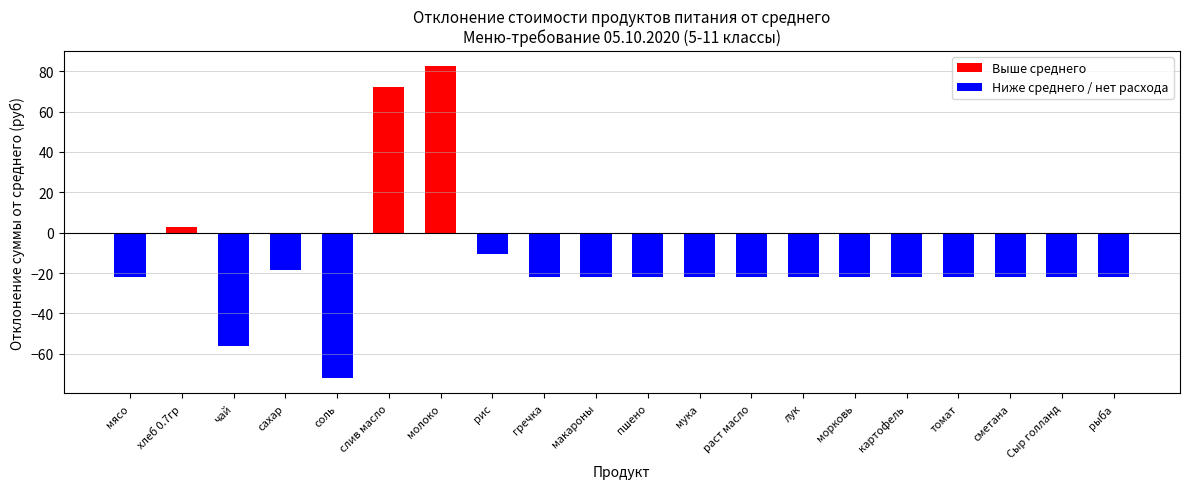

What position from the left is лук?

14